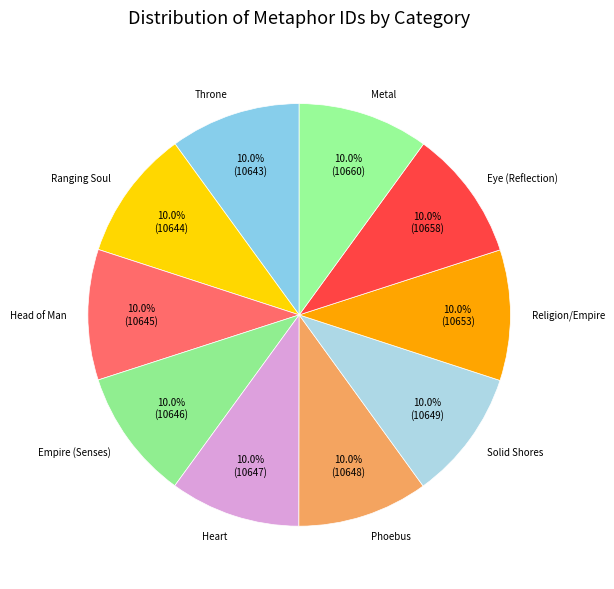

How many slices are in this pie chart?

10